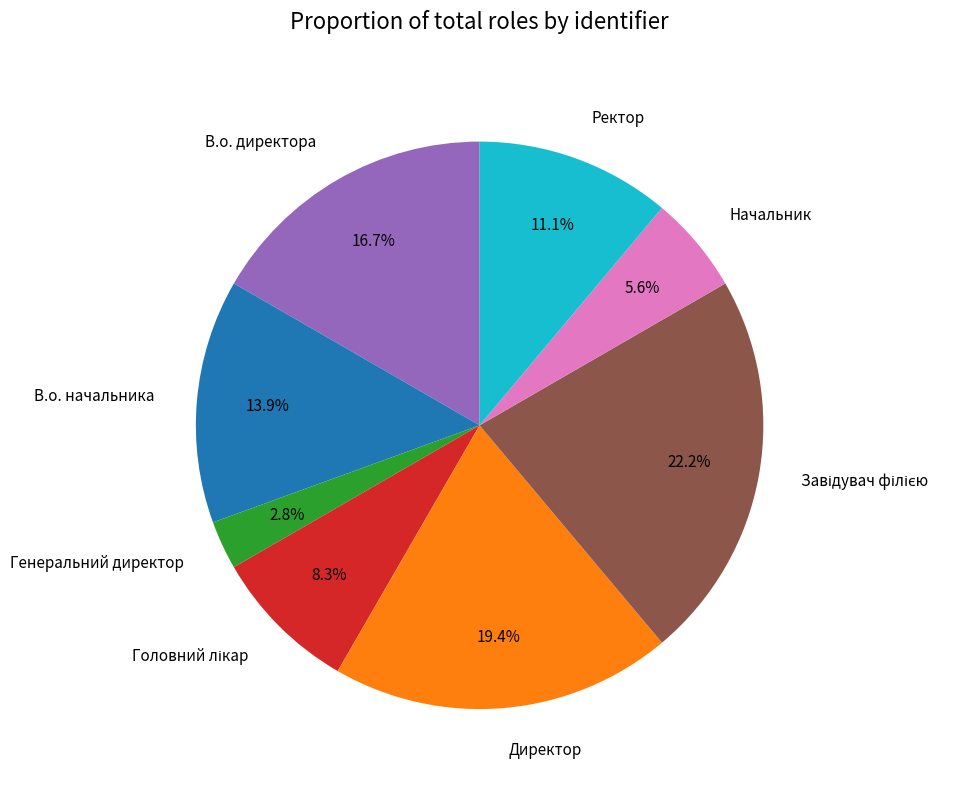

Which has a higher value, Директор or В.о. начальника?

Директор